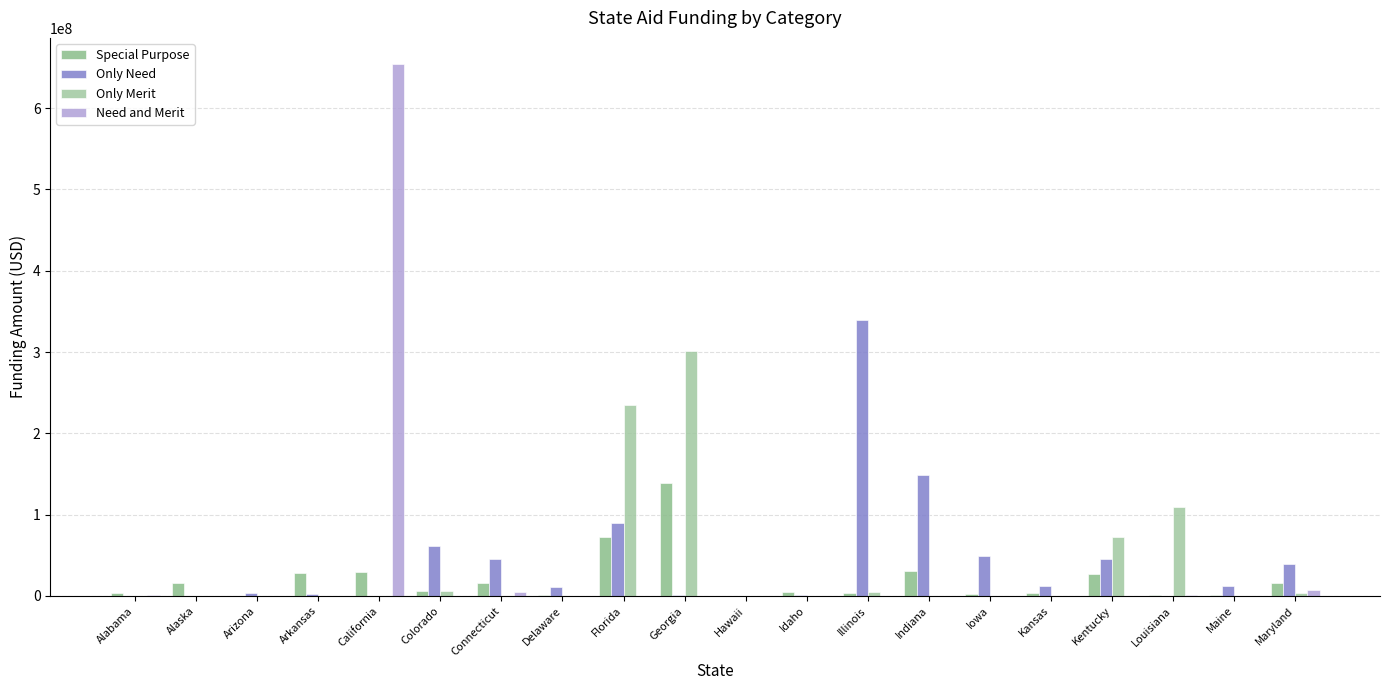

Between Colorado and Alabama, which is larger?

Colorado